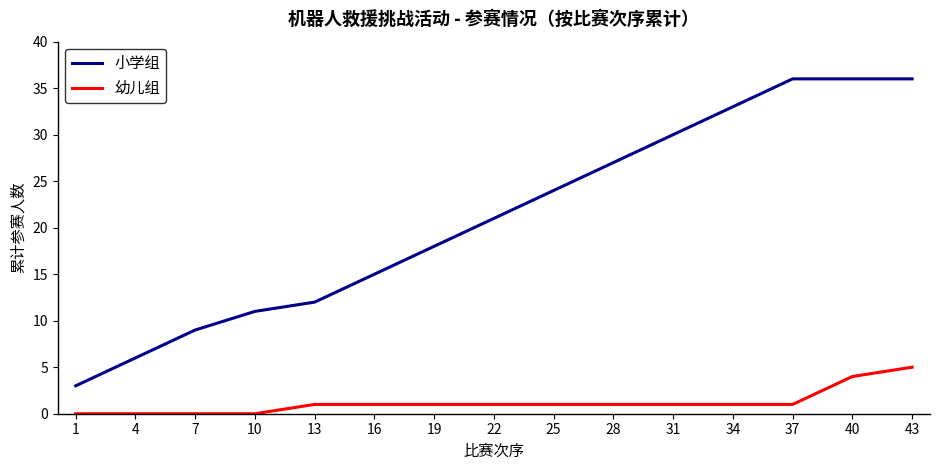

What is the sum of all 小学组 values?

317